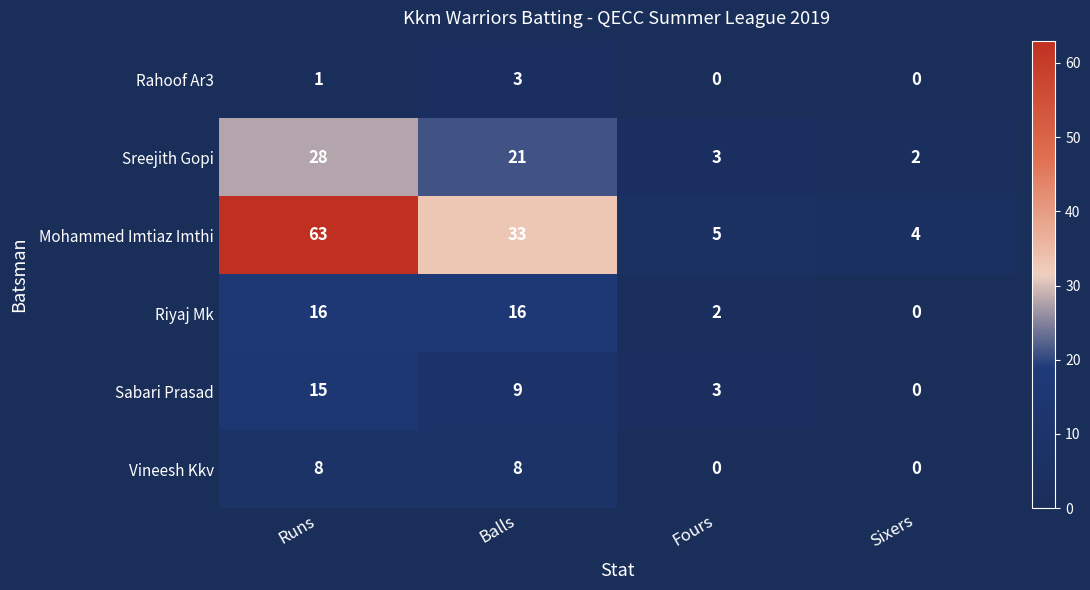

What value does the Mohammed Imtiaz Imthi series have at Balls?

33